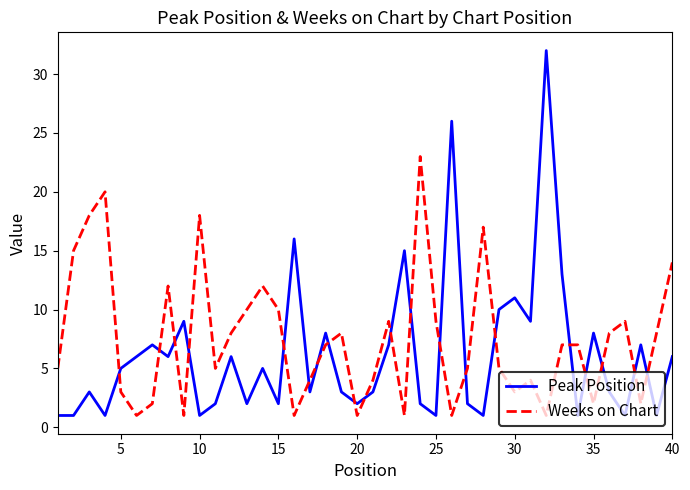

Which series has the largest range (max minus min)?

Peak Position